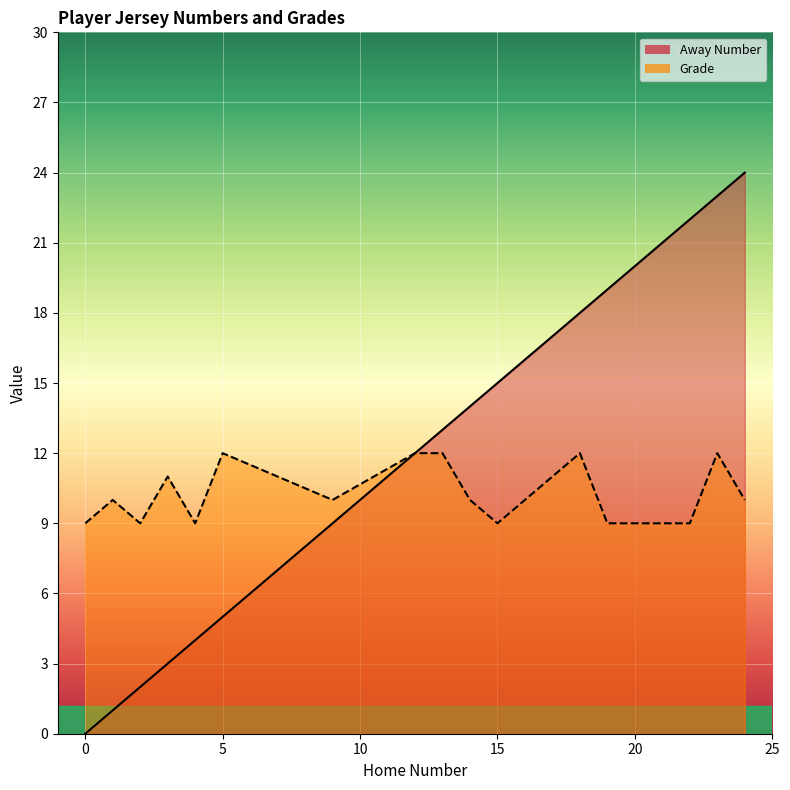

What is the maximum value shown in the chart?

24